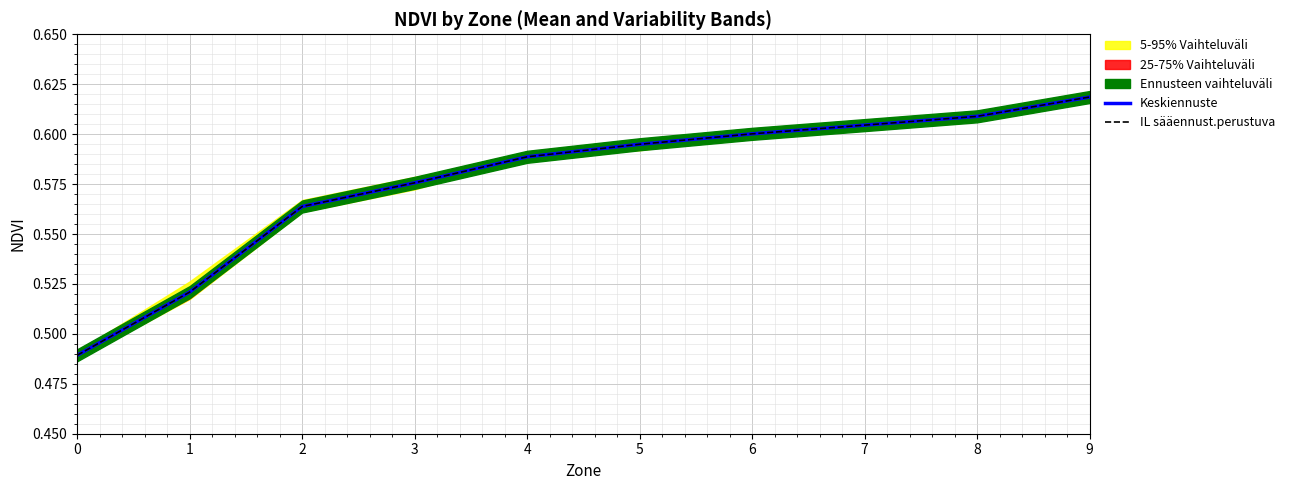

Which label corresponds to the largest value in the chart?

9